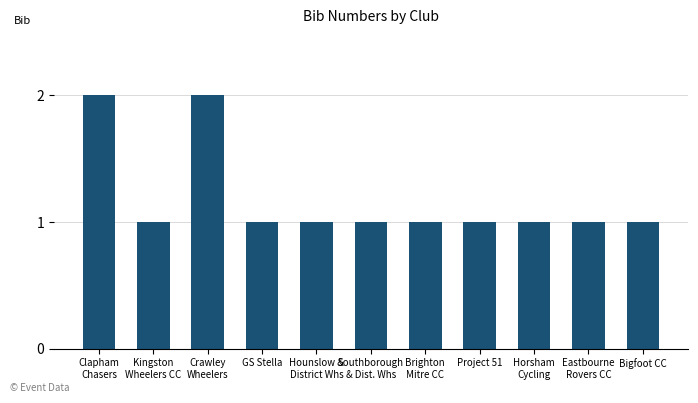

Is it true that the value at Horsham
Cycling is 1?

True